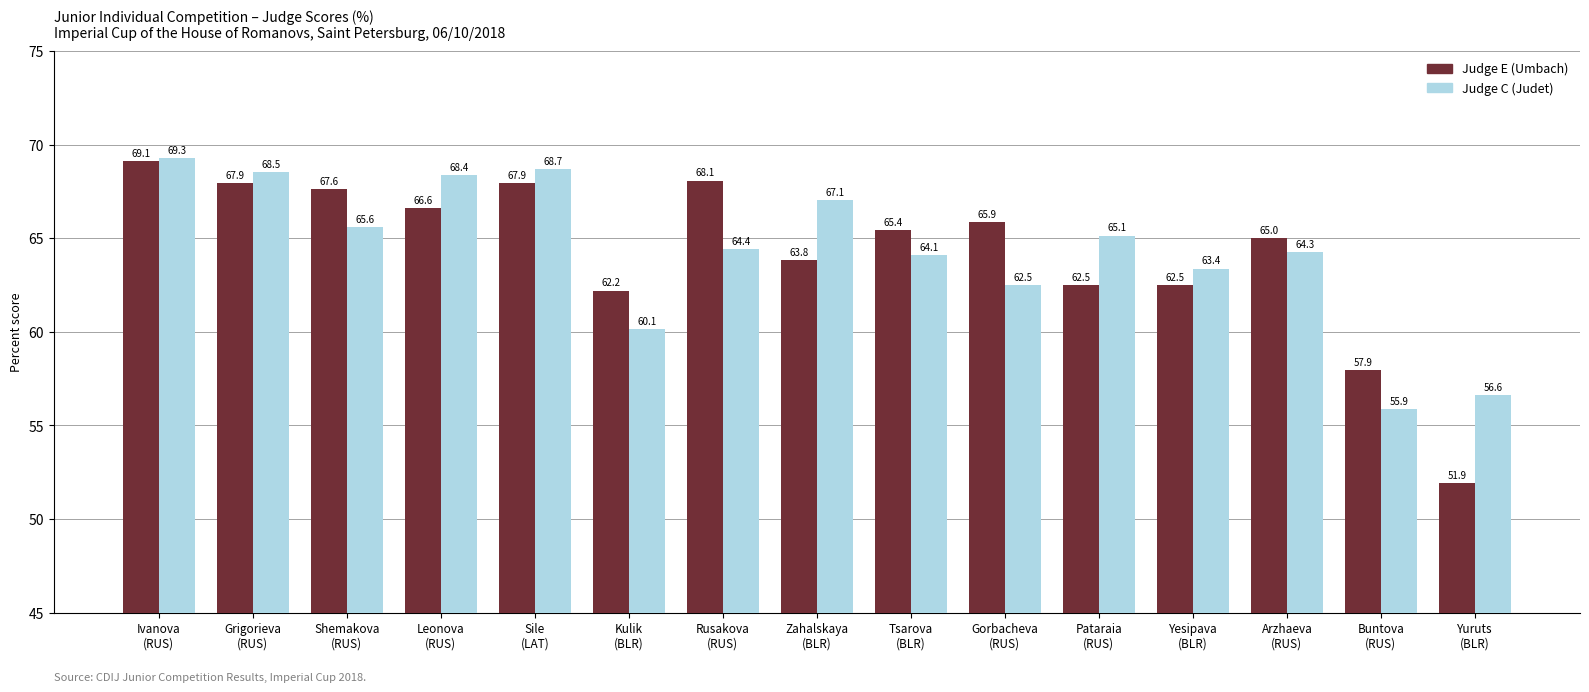

What is the difference between the Judge E (Umbach) values at Sile
(LAT) and Arzhaeva
(RUS)?

2.9